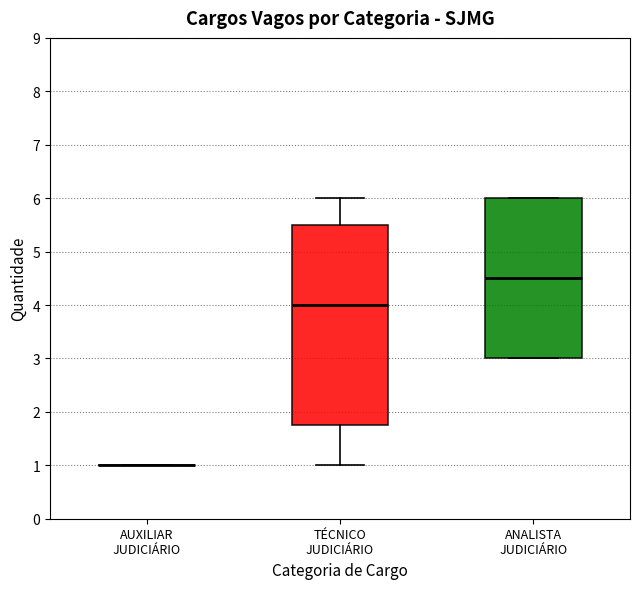

Reading left to right, transcribe this box plot: for each box, give where its median line is, the range the box spans, and where its two whiskers end, as read against the y-axis. The values are not printed on the chart, so give them approximately, as read against the axis.

AUXILIAR JUDICIÁRIO: box collapsed to a line at 1.0, whiskers 1.0 to 1.0
TÉCNICO JUDICIÁRIO: median 4.0, box 1.8 to 5.5, whiskers 1.0 to 6.0
ANALISTA JUDICIÁRIO: median 4.5, box 3.0 to 6.0, whiskers 3.0 to 6.0